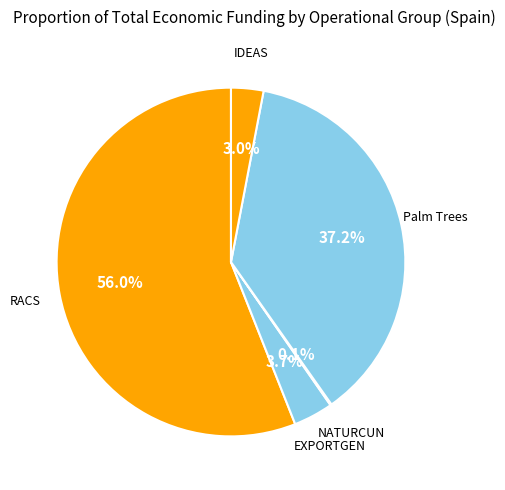

Is there a majority slice in this chart?

Yes